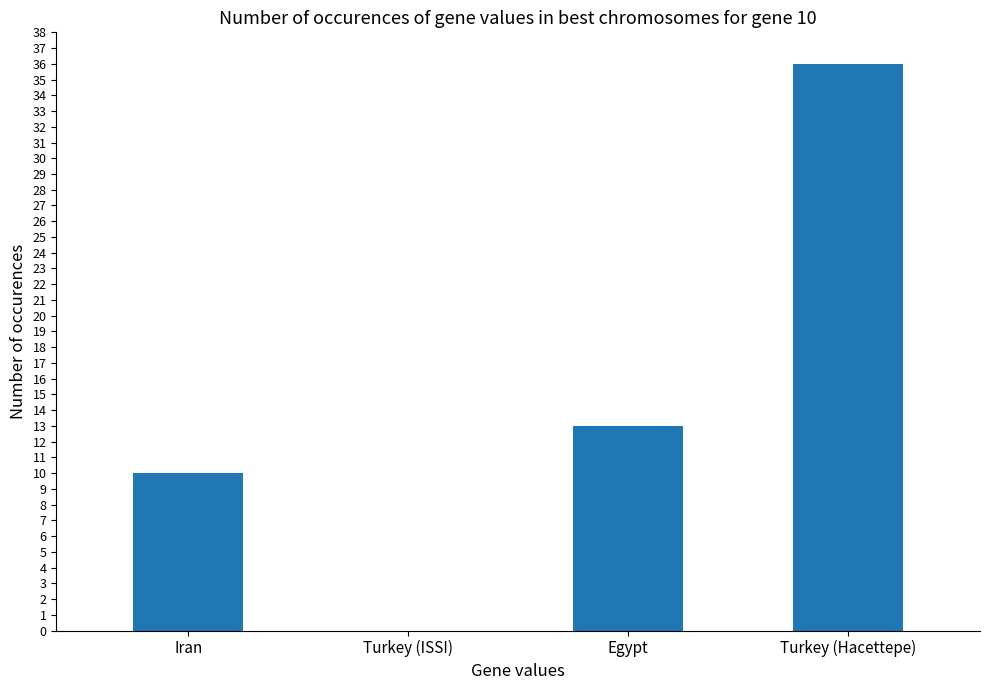

What is the greatest value displayed?

36